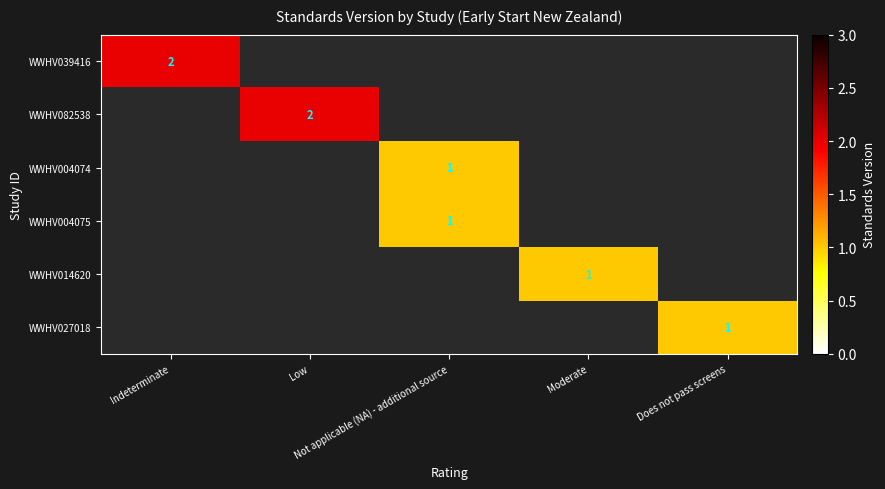

Is the value of WWHV004074 at Moderate greater than the value of WWHV014620 at Indeterminate?

No